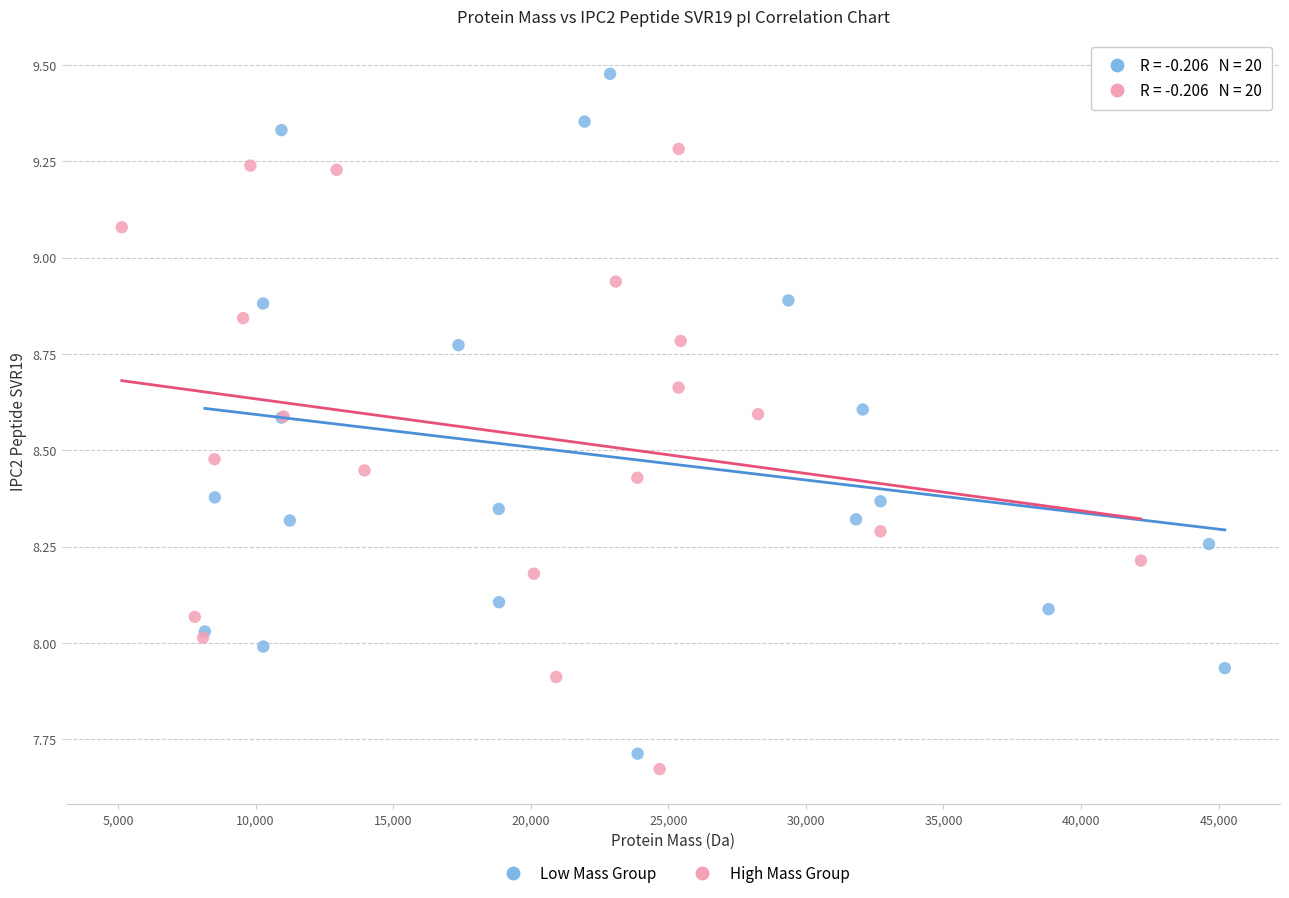

Which series reaches the minimum Y coordinate?

High Mass Group